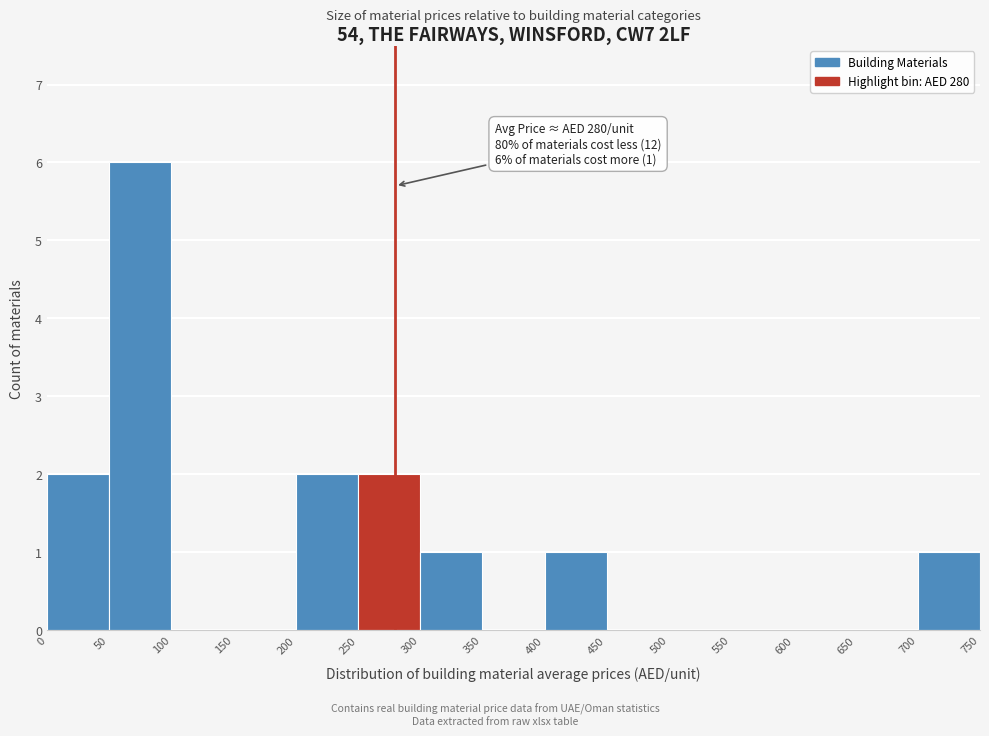

Which range on the x-axis has the tallest bar?

50 to 100